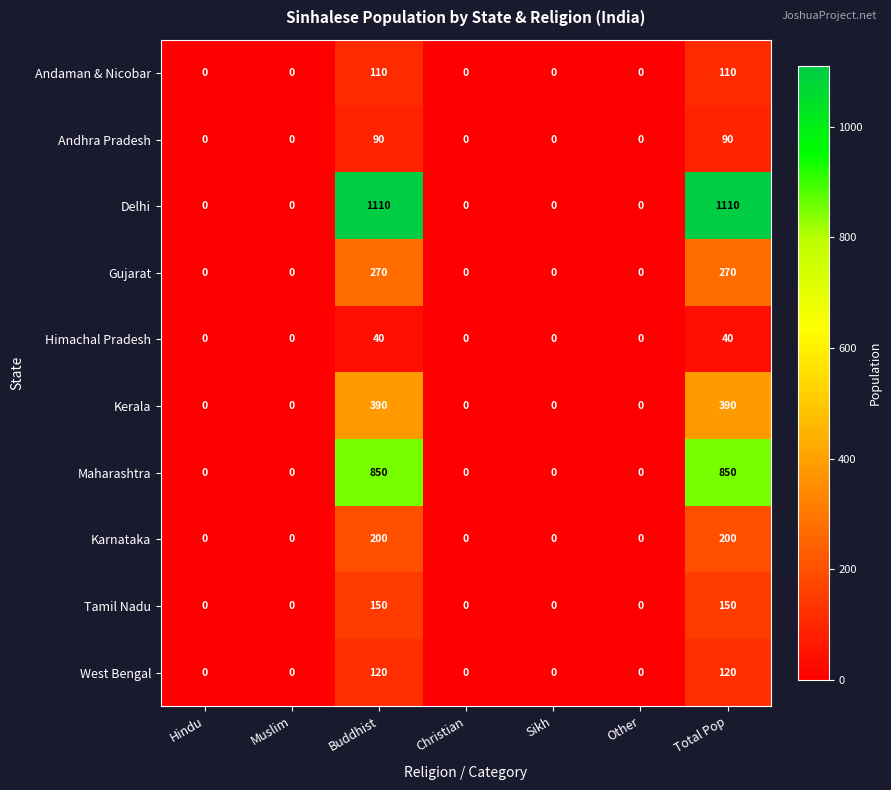

Which series has the widest spread of values?

Delhi